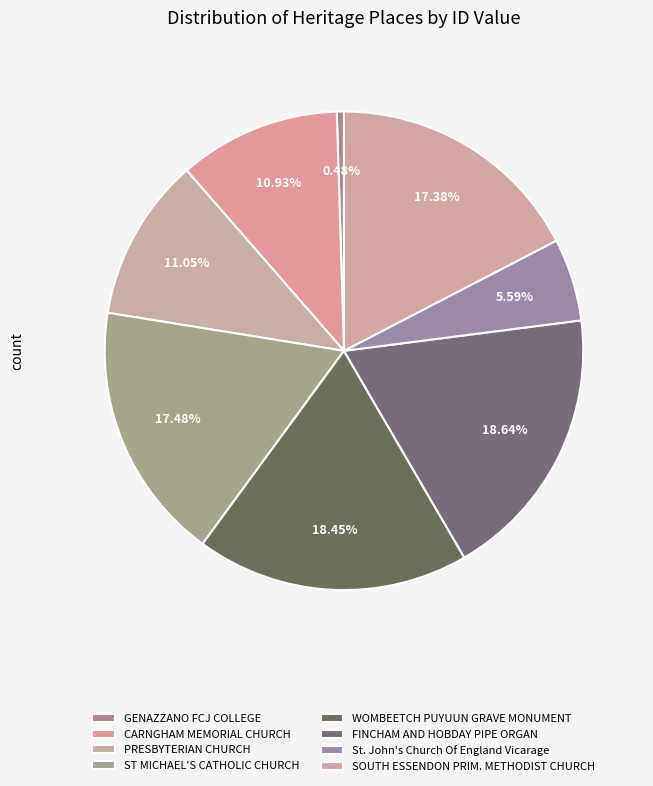

Count the number of slices in the pie.

8